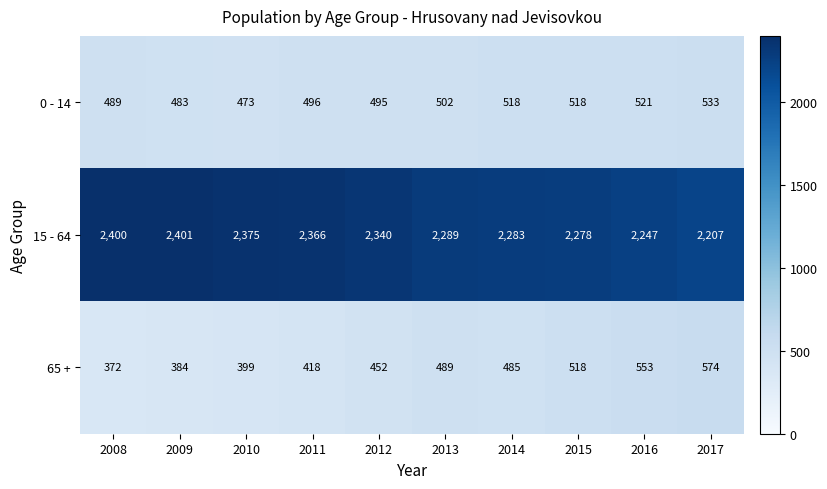

Where is 0 - 14 nearest to the value 503?

2013